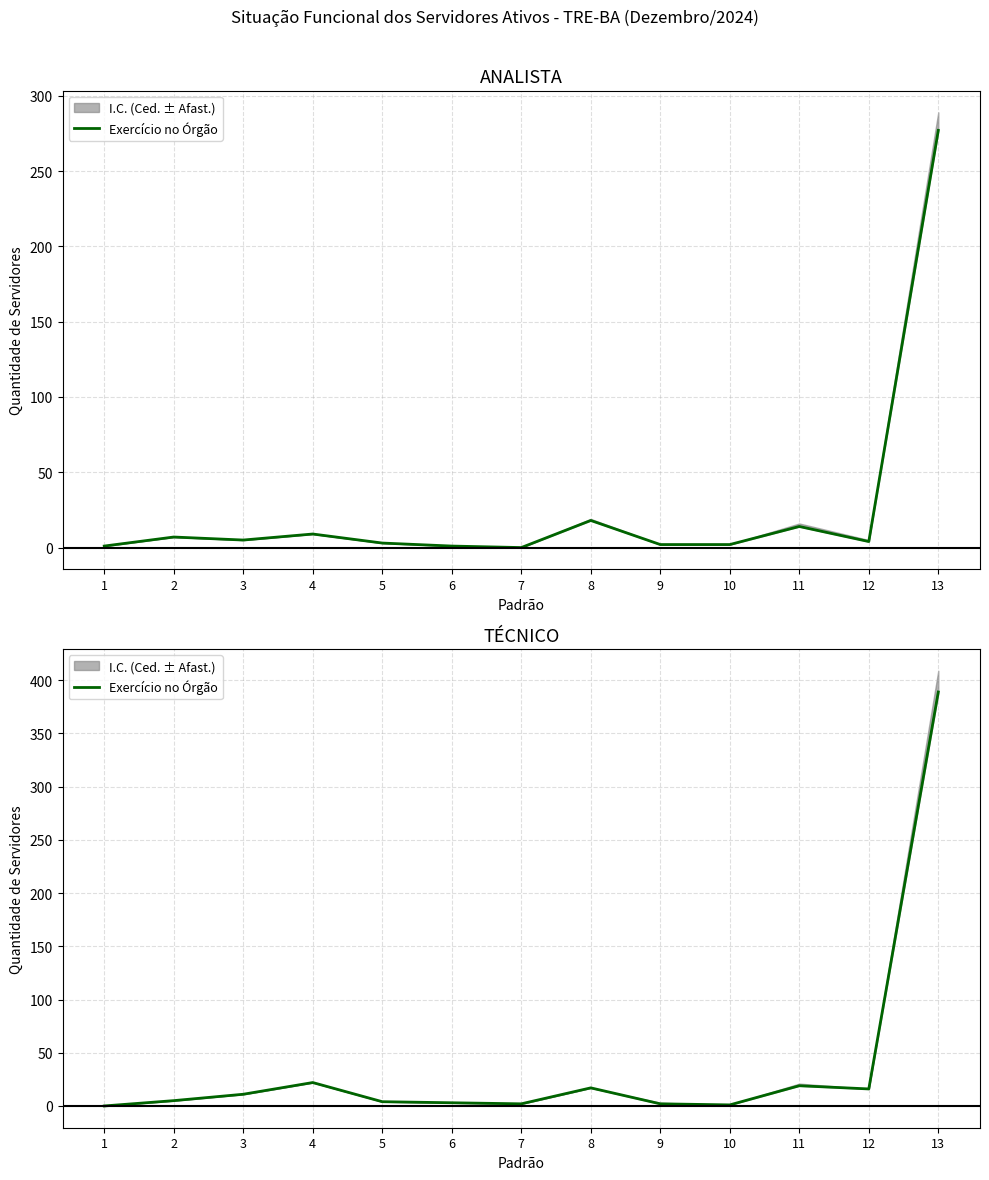

What value does the data have at 2, to the nearest 5?

5